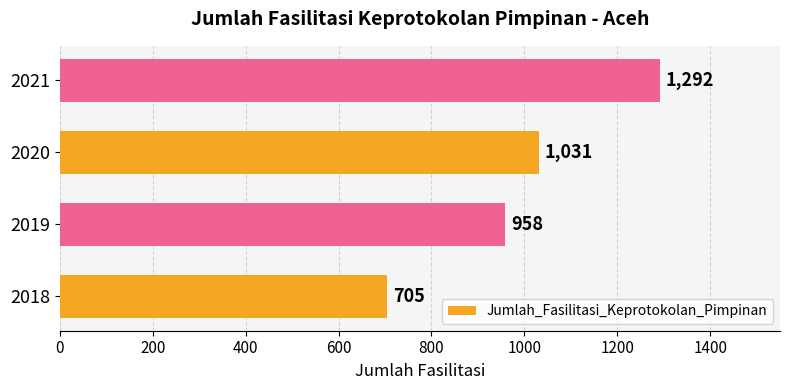

Are the bars horizontal?

Yes